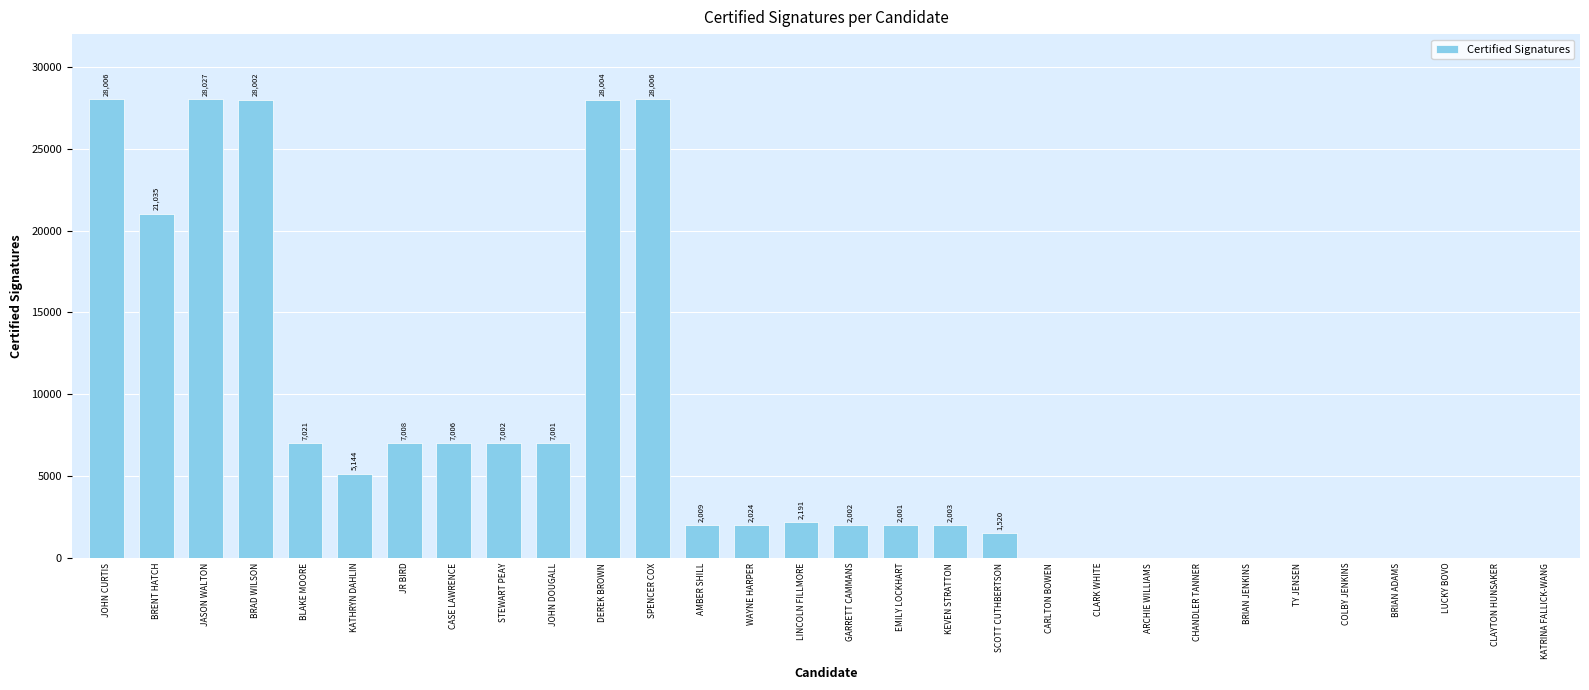

The chart shows a value of 28027 at JASON WALTON. True or false?

True